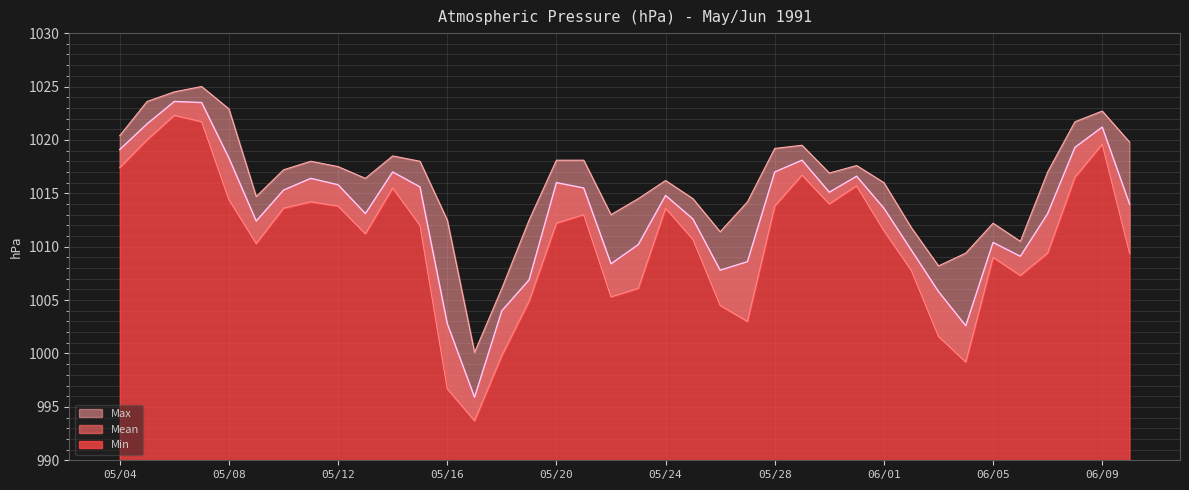

Which series has the largest total across all categories?

Max